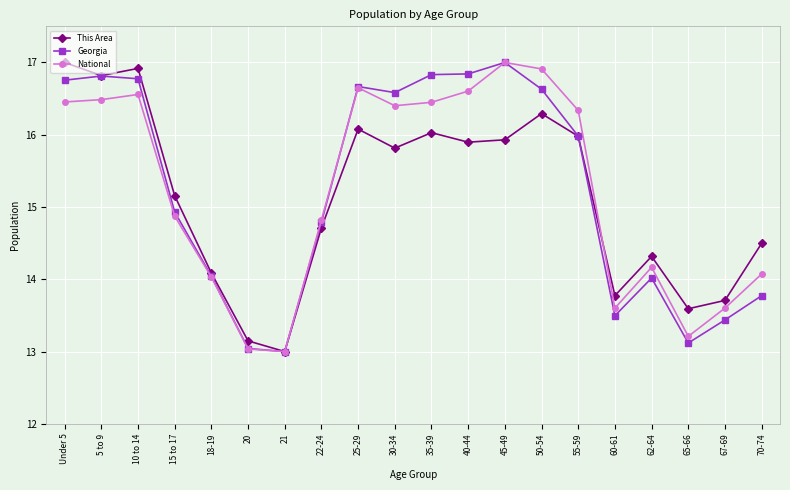

Which series changed the most between 5 to 9 and 15 to 17?

Georgia